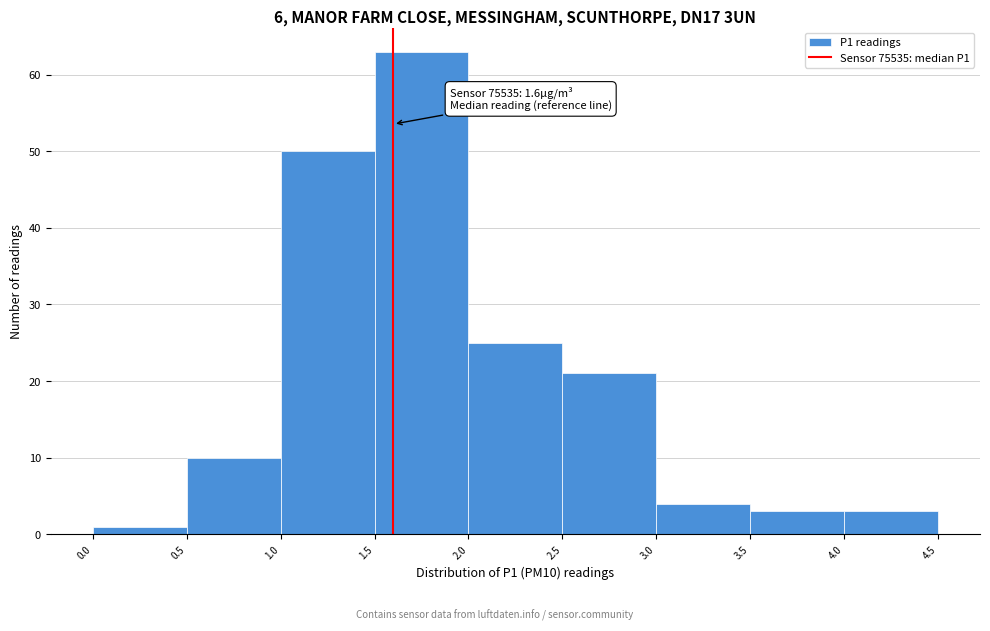

Which range on the x-axis has the tallest bar?

1.5 to 2.0